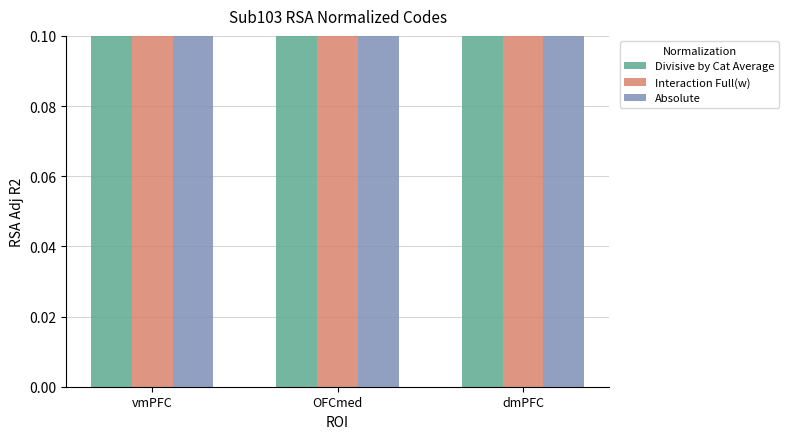

What position from the right is vmPFC?

3